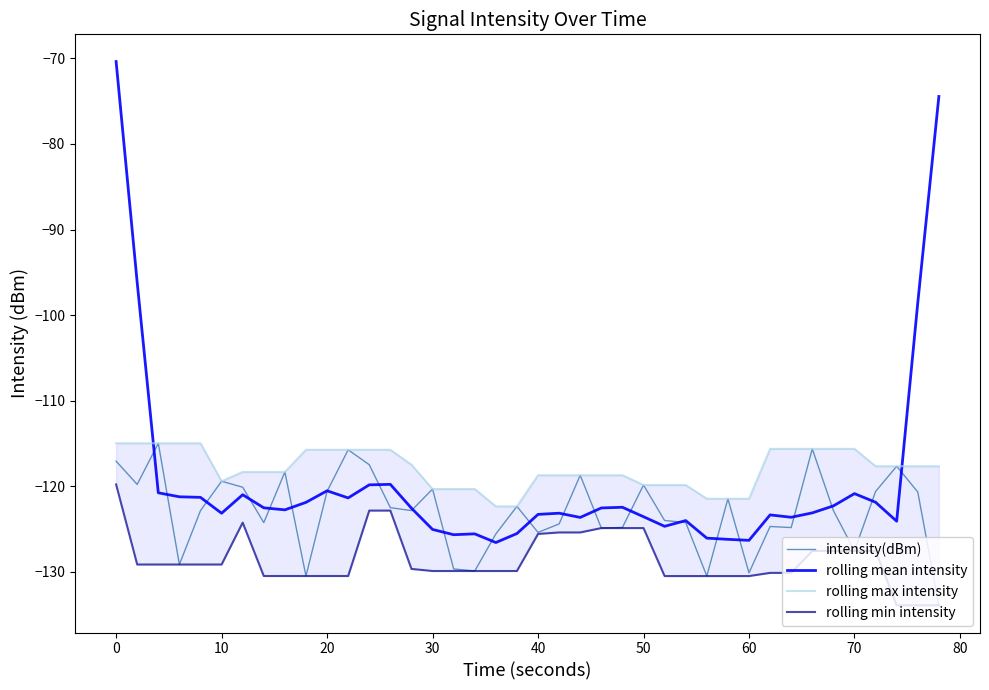

What is the approximate value of rolling mean intensity at 20?

-120.5